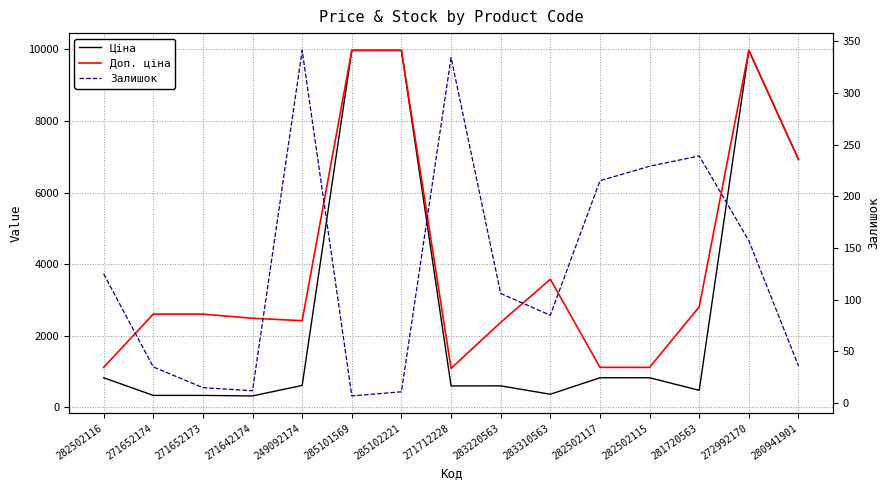

Where is Ціна nearest to the value 5142?

280941901